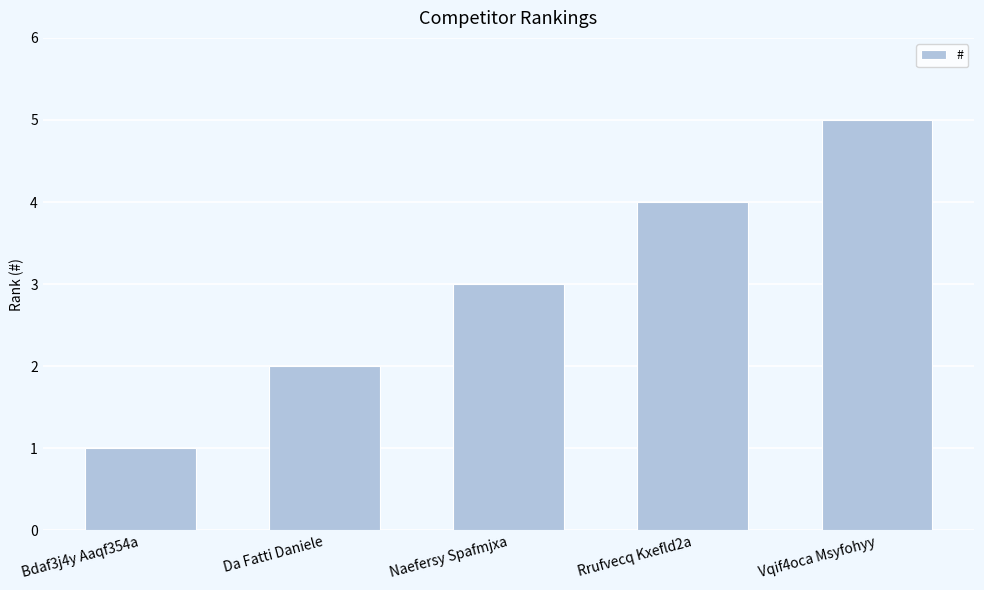

What is the difference between the maximum and minimum values?

4